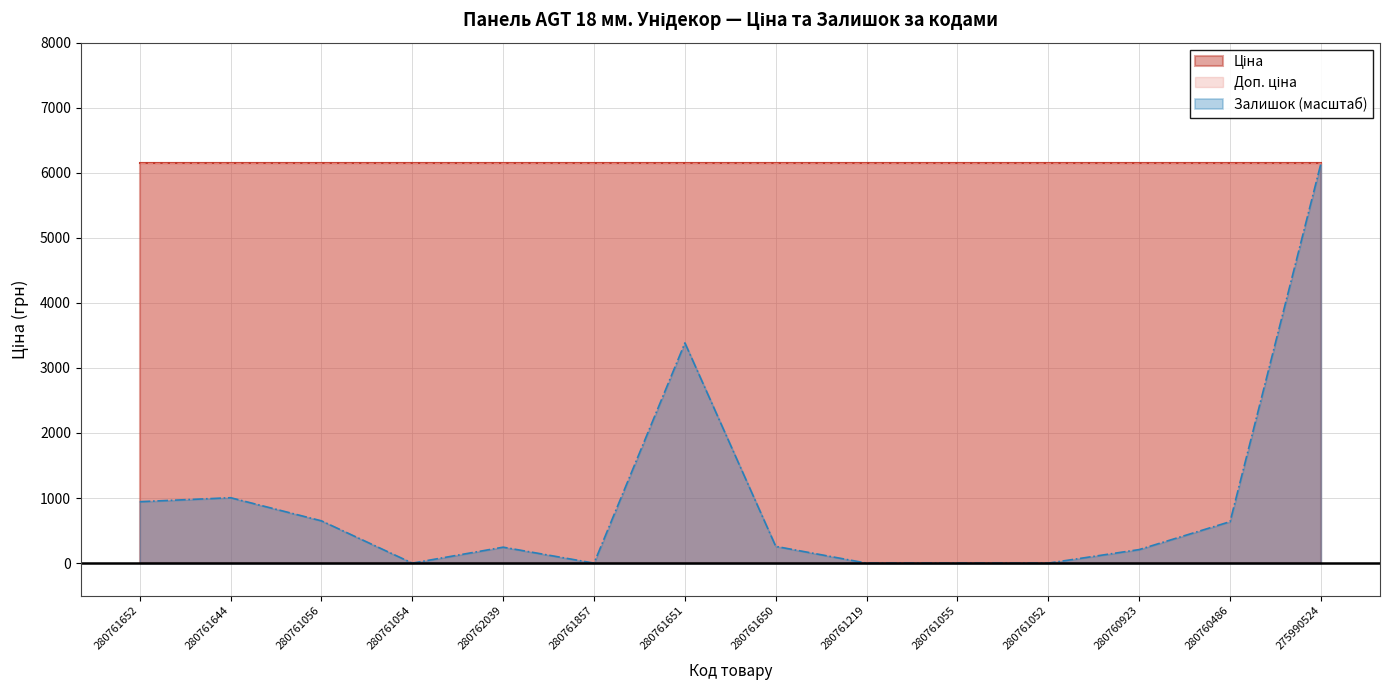

The Ціна series shows 2151.0 at 280761652. True or false?

False